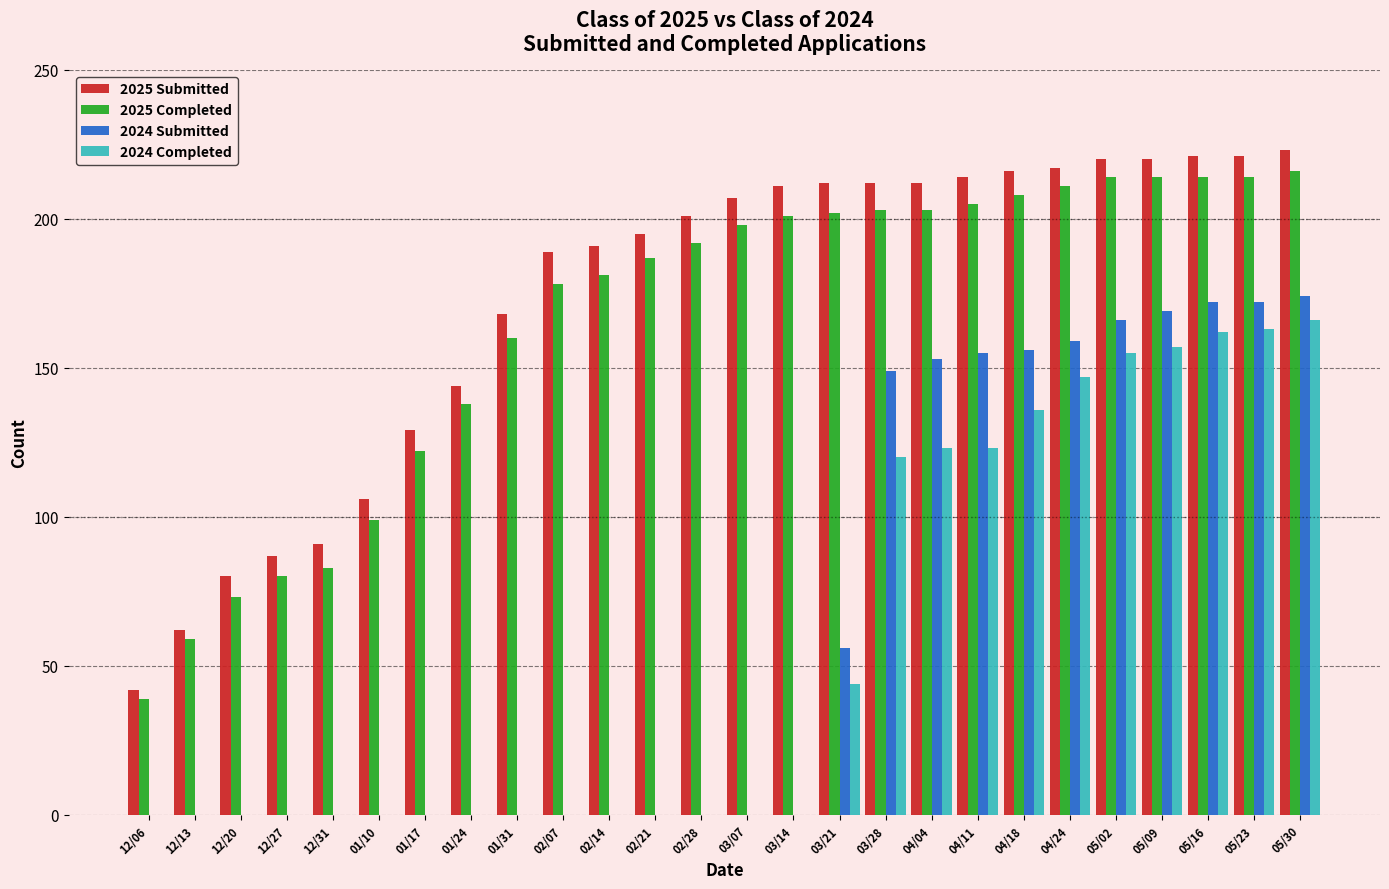

Are the bars horizontal?

No